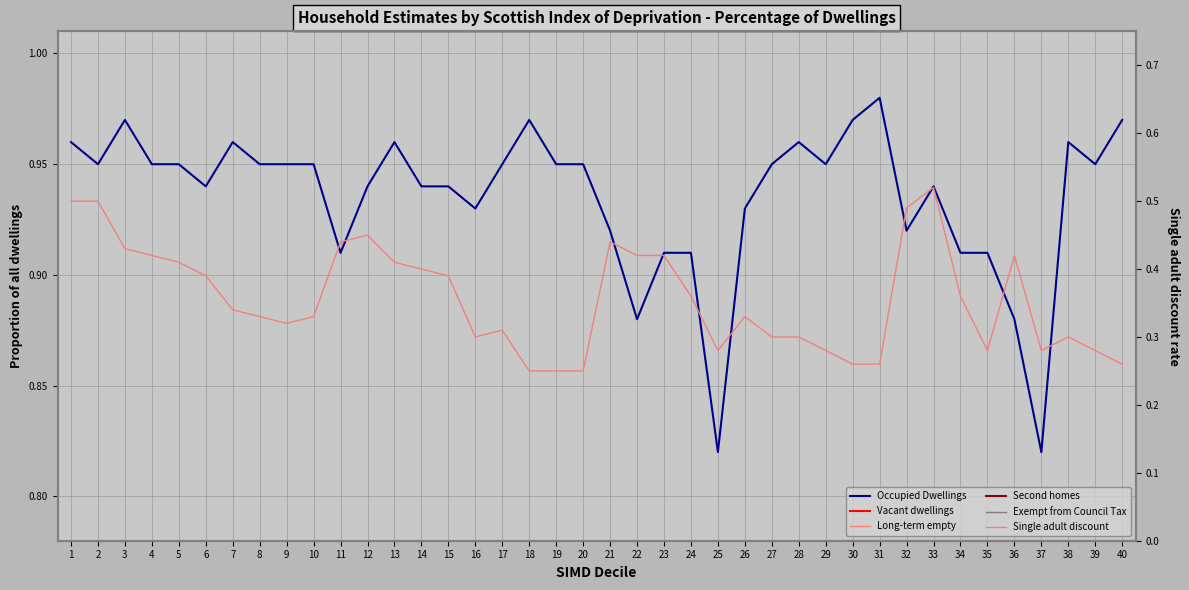

Which category has the highest value in the Second homes series?

25